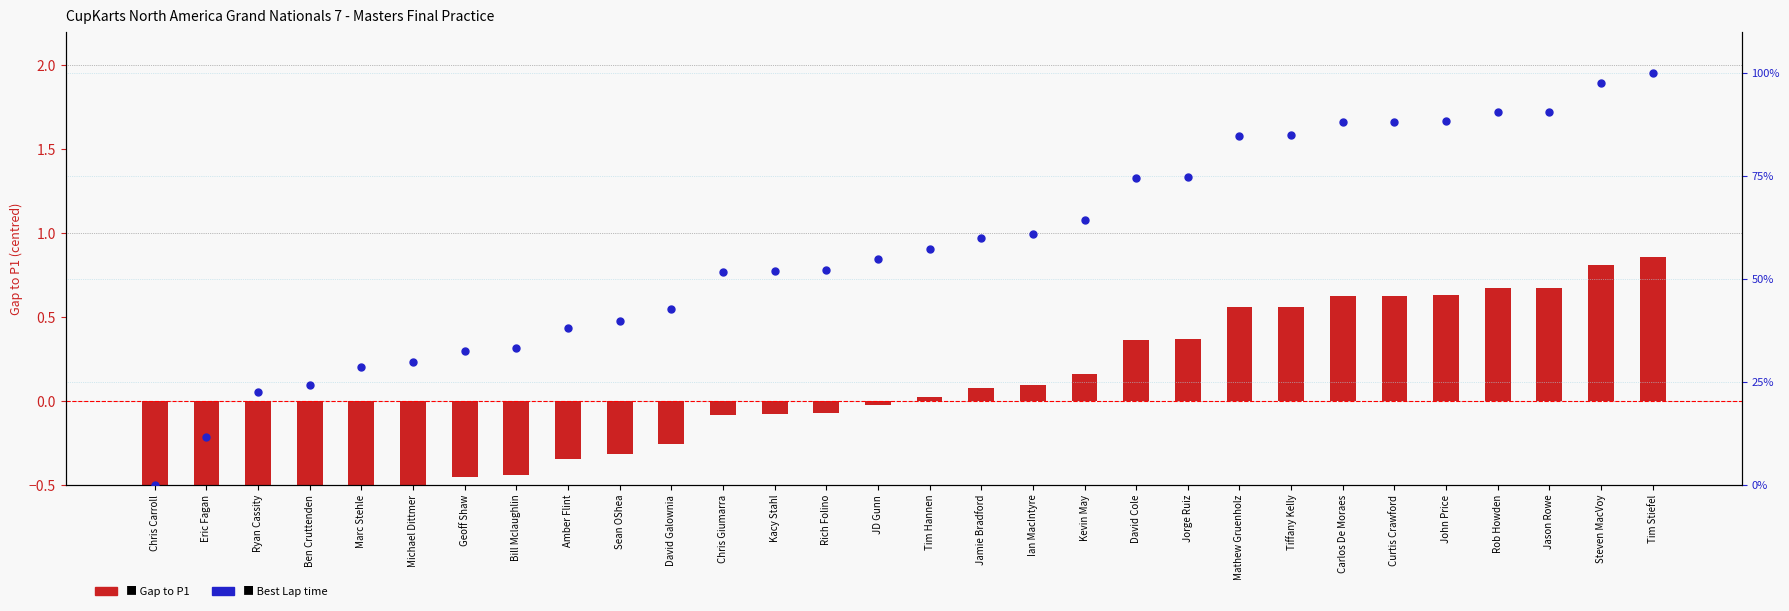

At which category is the sum across all series the highest?

Tim Stiefel